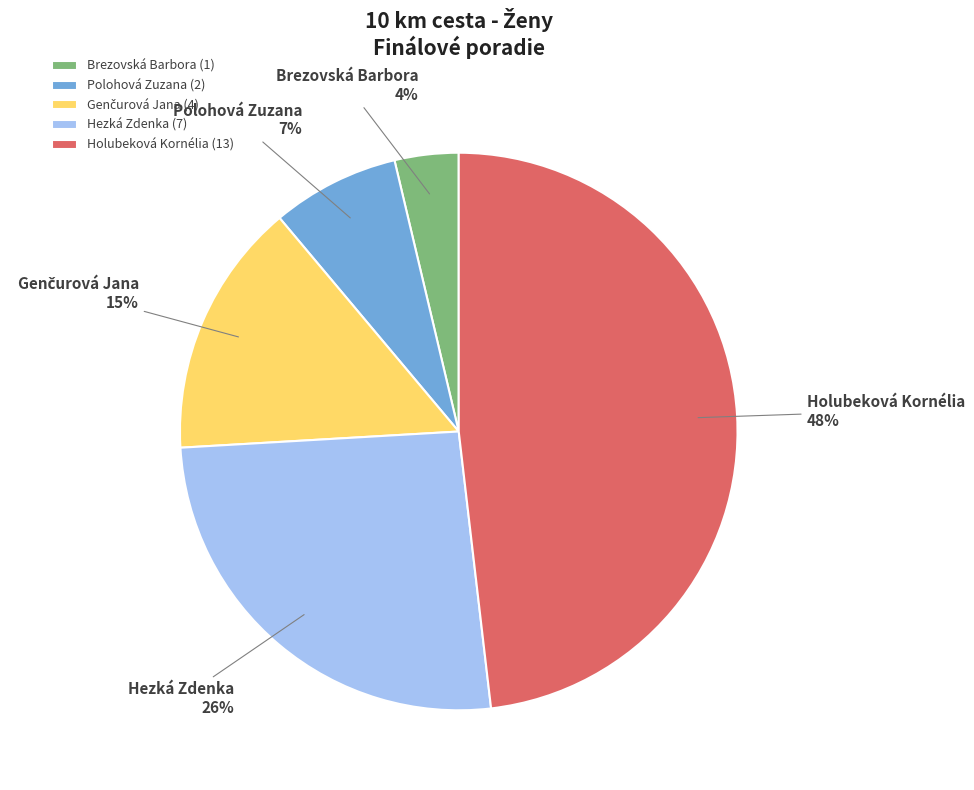

How many slices are in this pie chart?

5